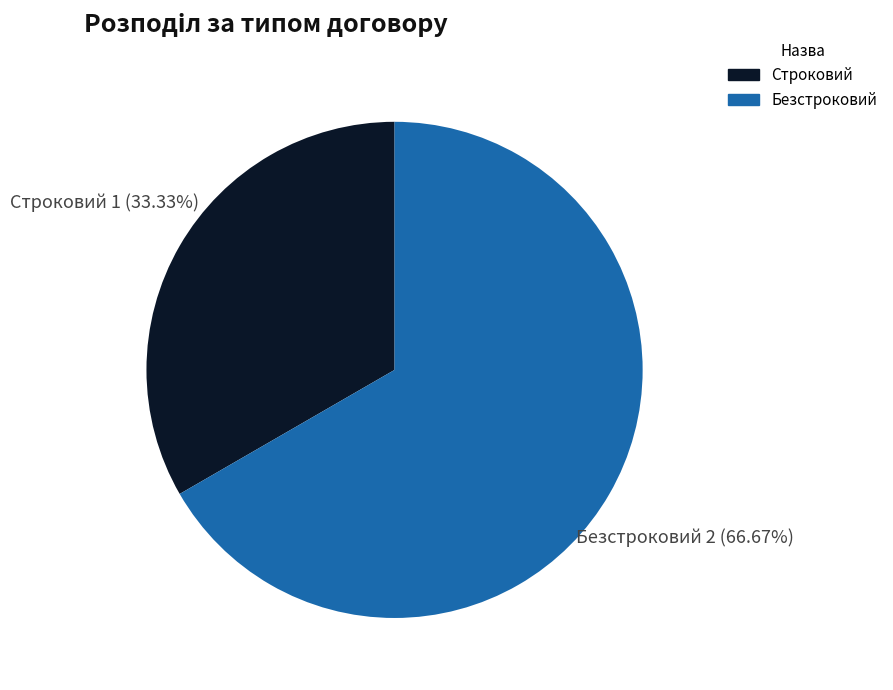

True or false: Безстроковий accounts for 57% of the total.

False